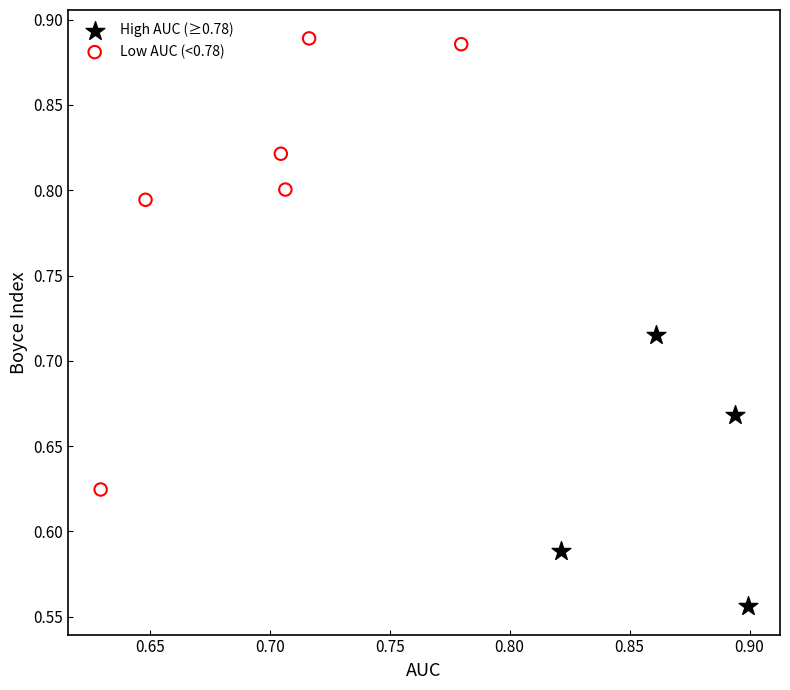

Which series has the largest Y range (max minus min)?

Low AUC (<0.78)